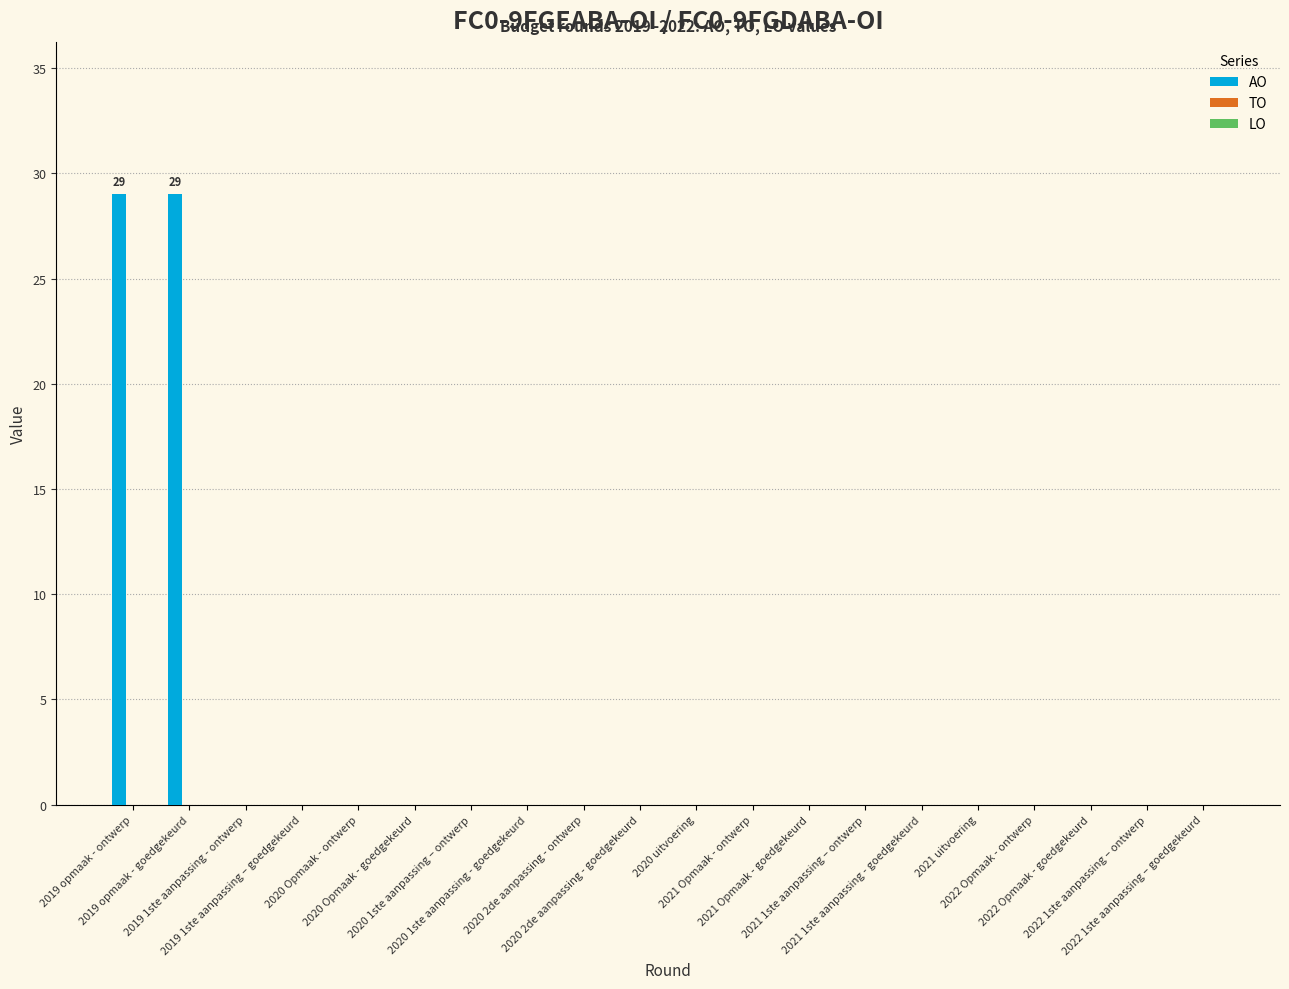

What is the maximum value shown in the chart?

29